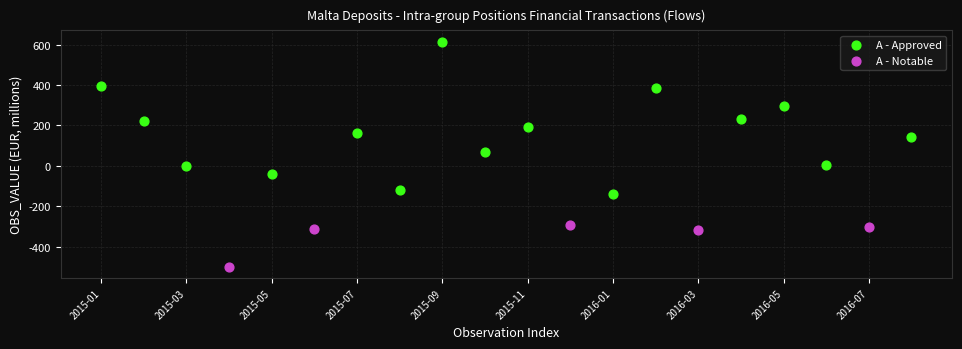

Which series has the largest Y range (max minus min)?

A - Approved